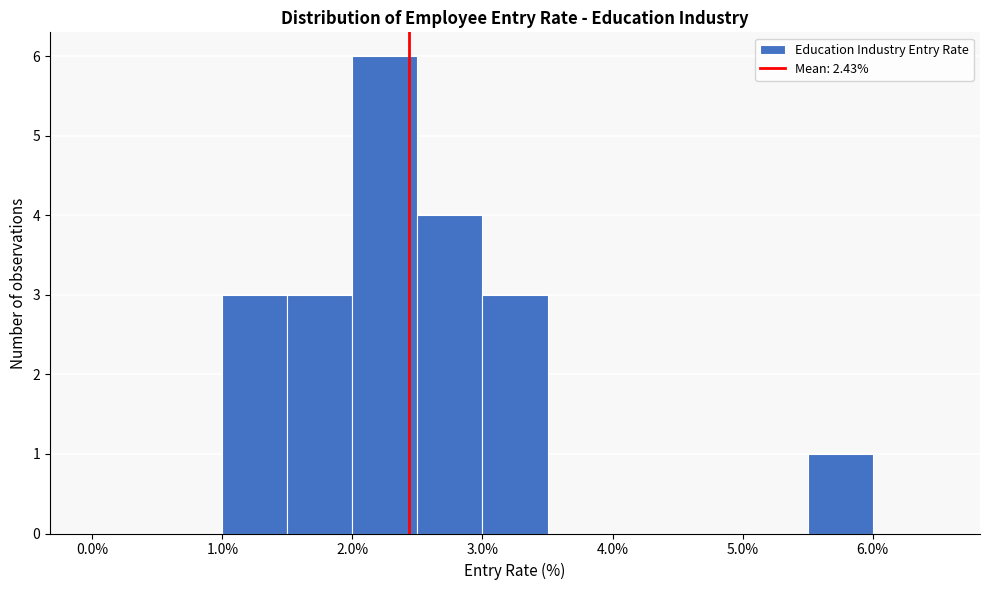

Which range on the x-axis has the tallest bar?

2.0 to 2.5